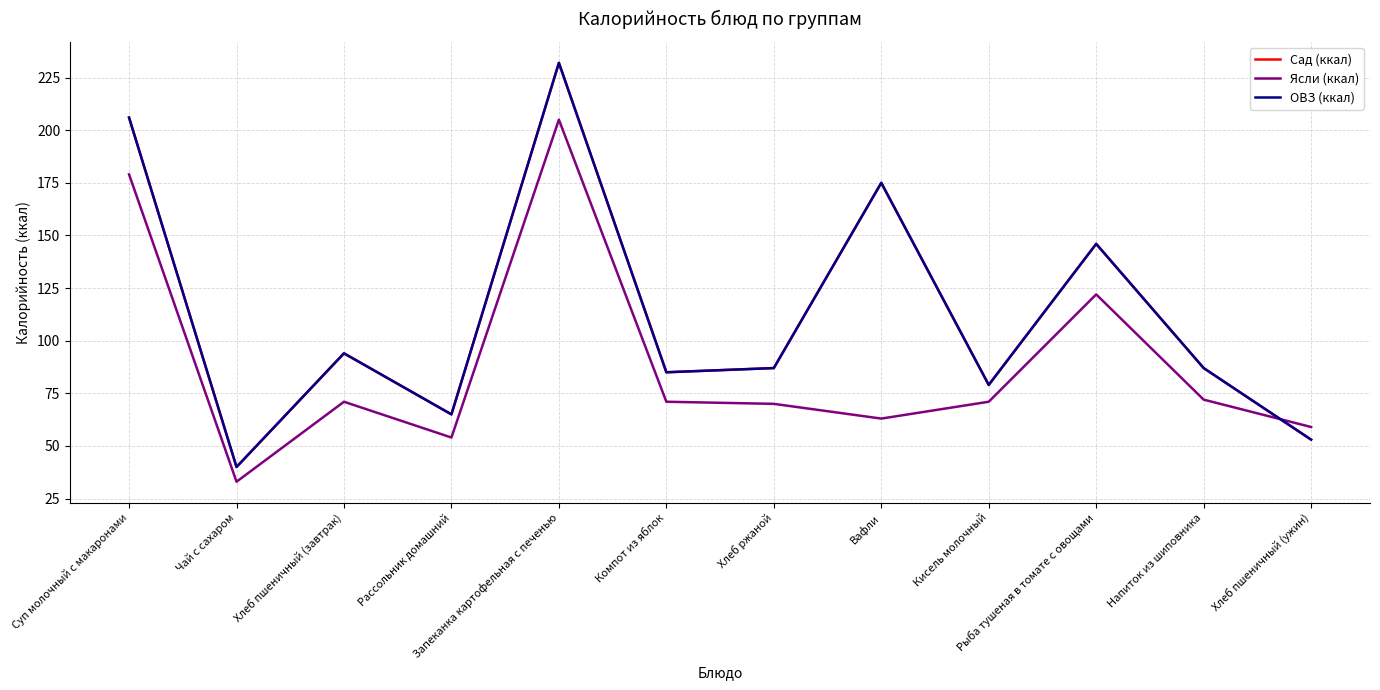

Between Кисель молочный and Напиток из шиповника, which series saw the biggest shift?

Сад (ккал)